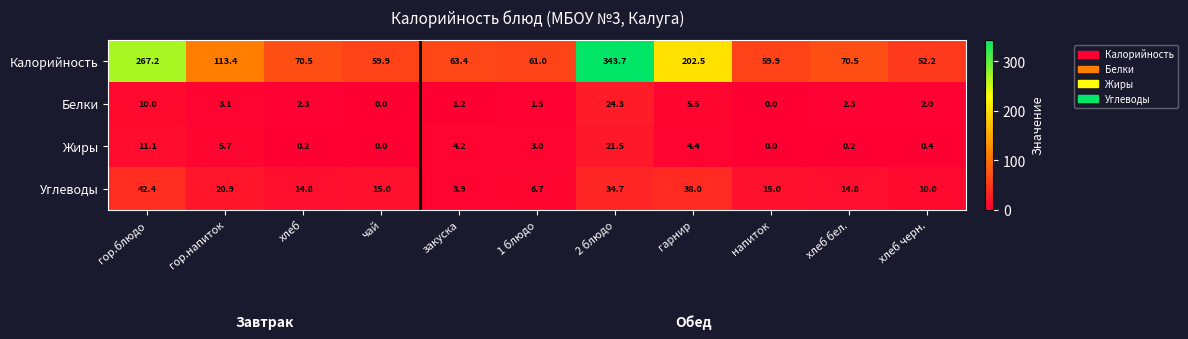

Which series has the widest spread of values?

Калорийность